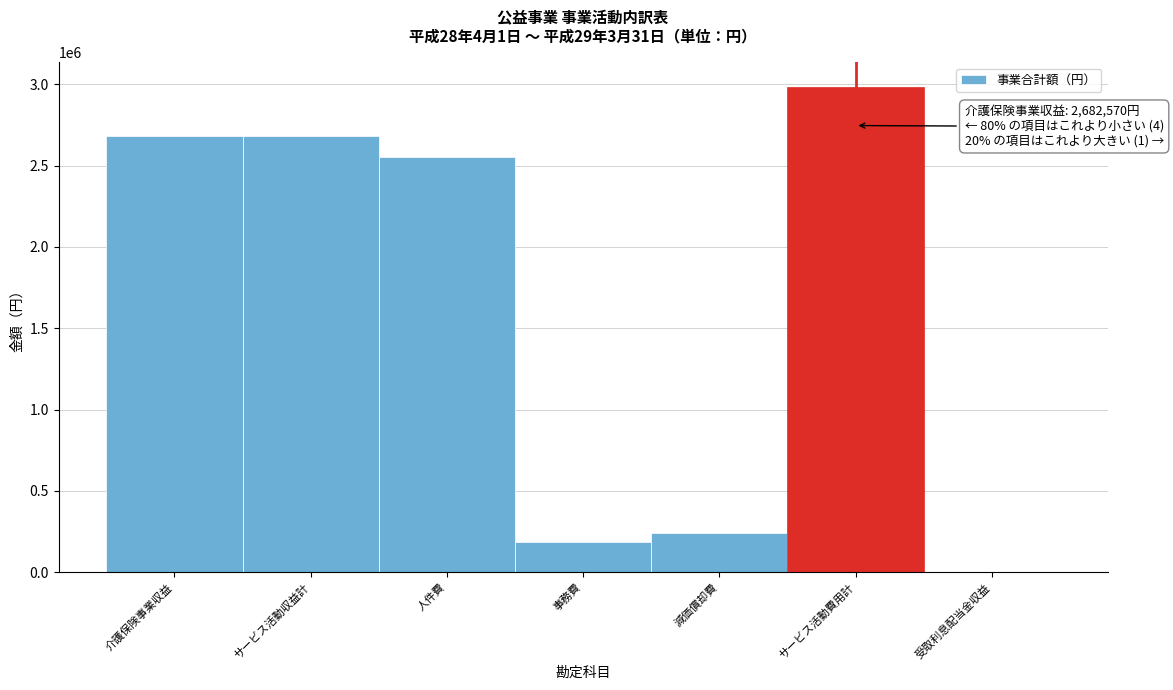

Reading left to right, what are all the values shown in this chart?

介護保険事業収益=2682570	サービス活動収益計=2682570	人件費=2553794	事務費=187121	減価償却費=243540	サービス活動費用計=2984455	受取利息配当金収益=5